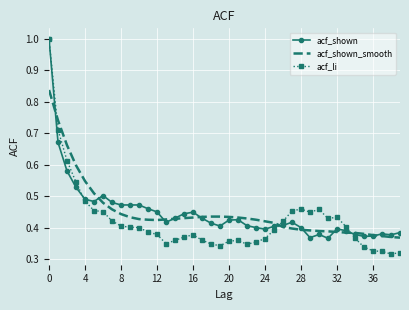

What is the highest value of the acf_li series?

1.0